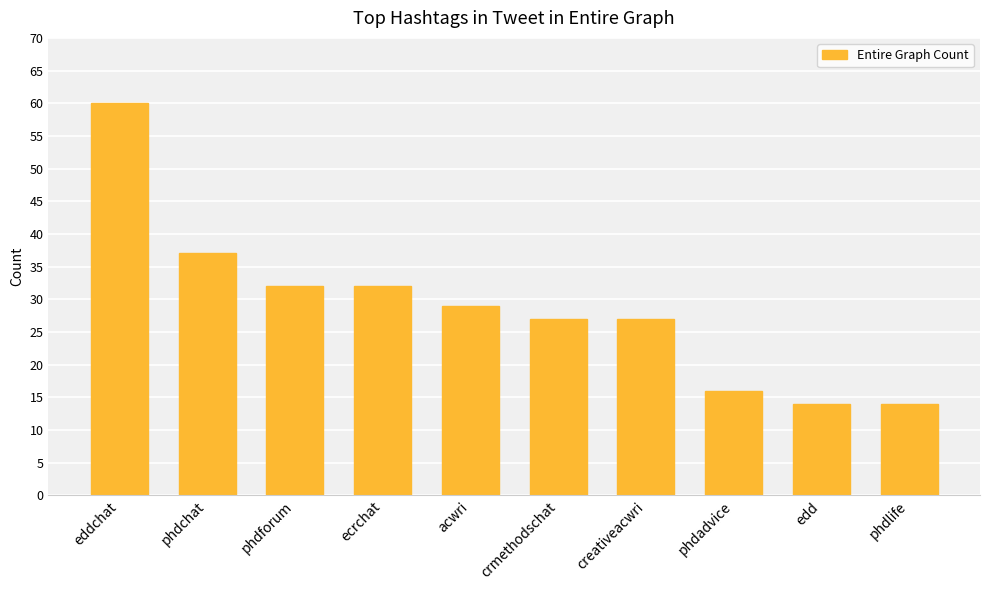

What is the approximate value at phdadvice?

16